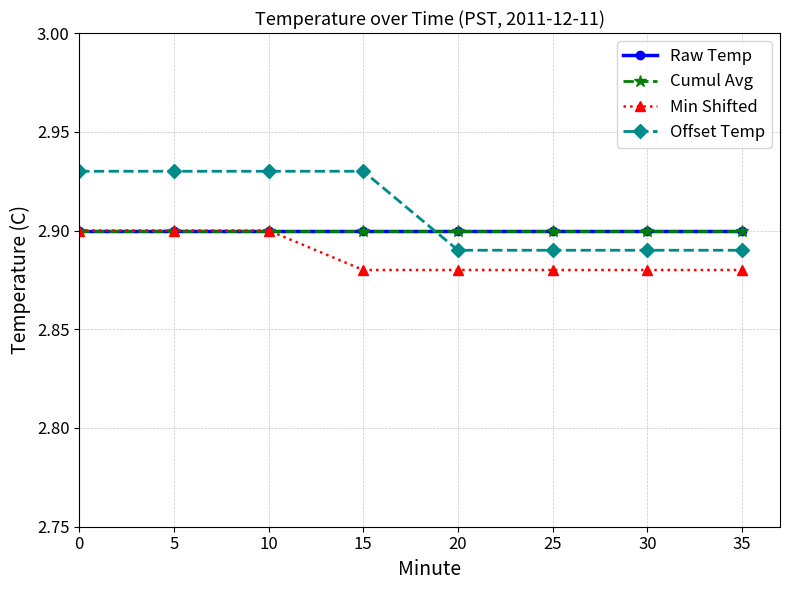

Is this an area chart (filled region under the line)?

No